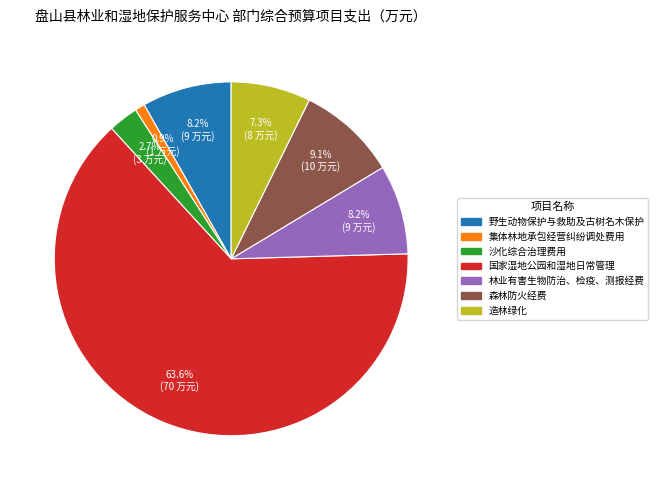

True or false: 造林绿化 accounts for 7% of the total.

True